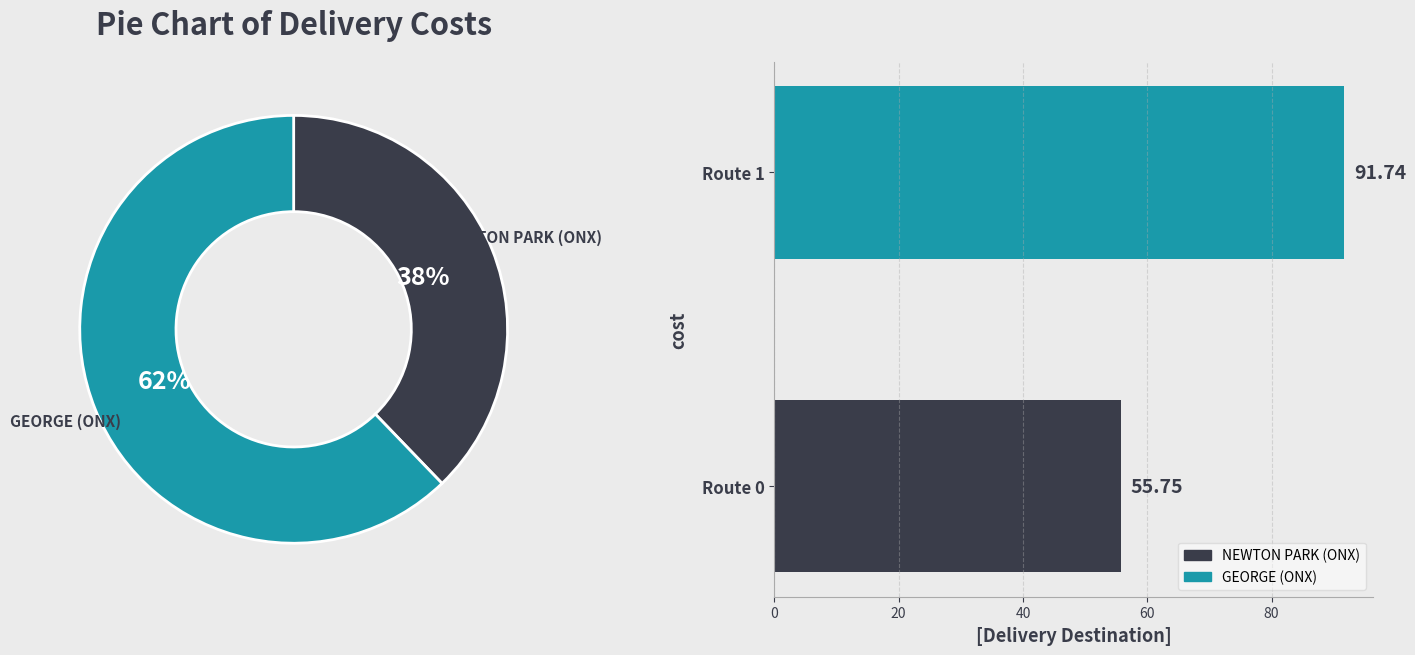

Count the number of slices in the pie.

2